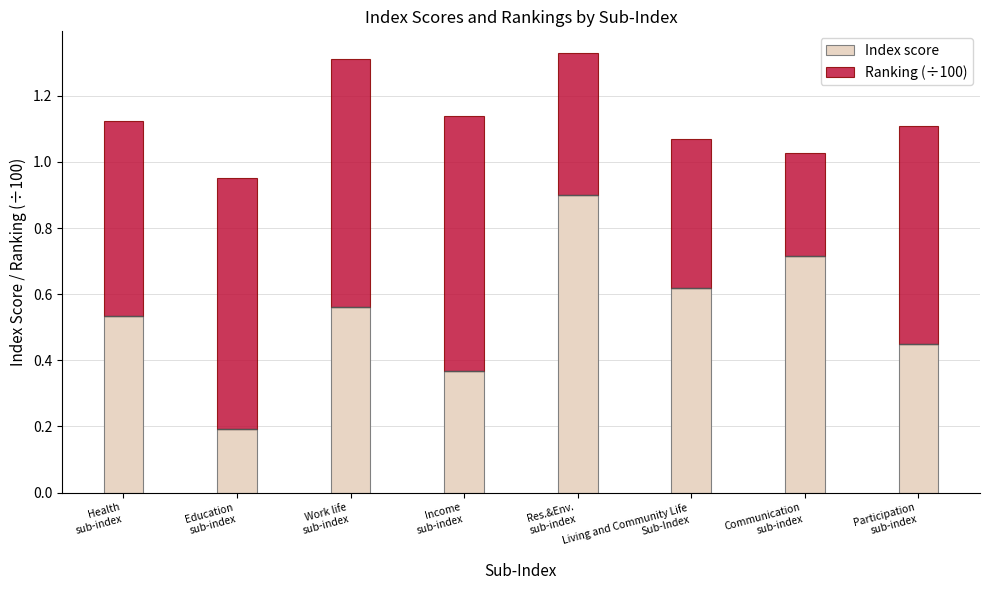

What position from the left is Education
sub-index?

2